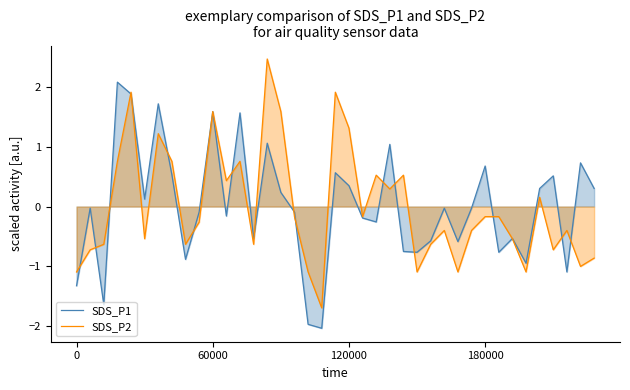

Does the chart have visible grid lines?

No